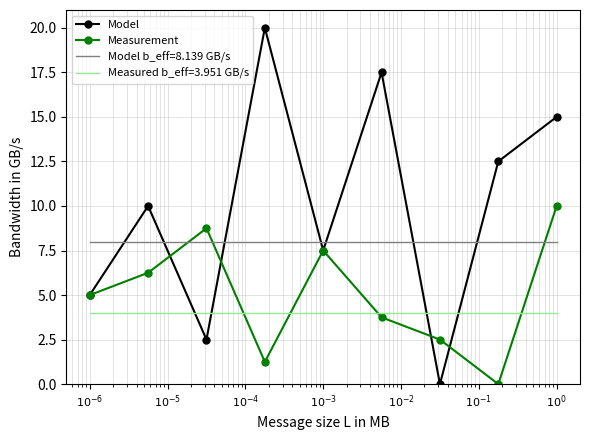

Rank the series by their maximum value, from lowest to highest.

Measured b_eff=3.951 GB/s, Model b_eff=8.139 GB/s, Measurement, Model